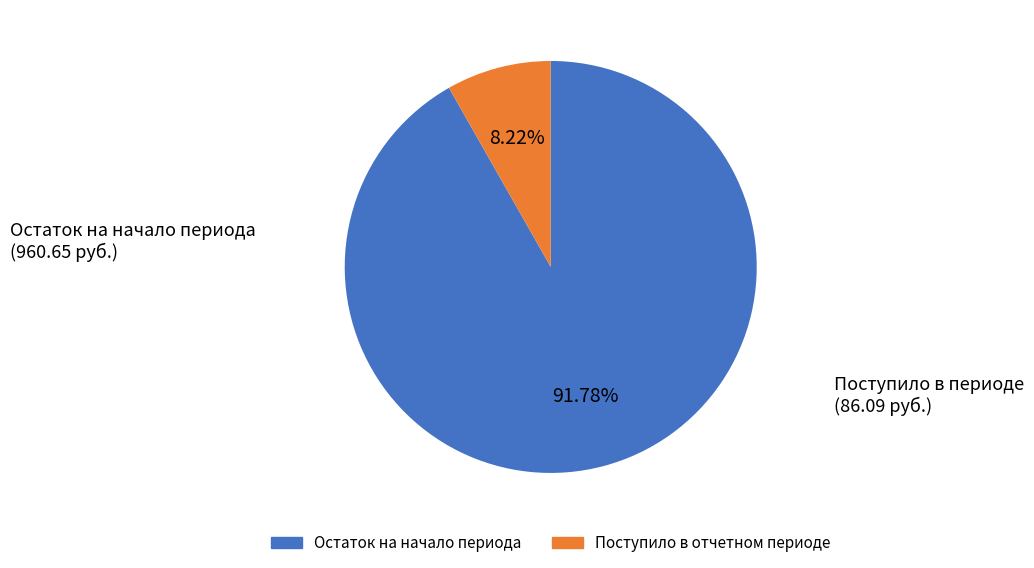

Is there any slice that represents more than half of the pie?

Yes